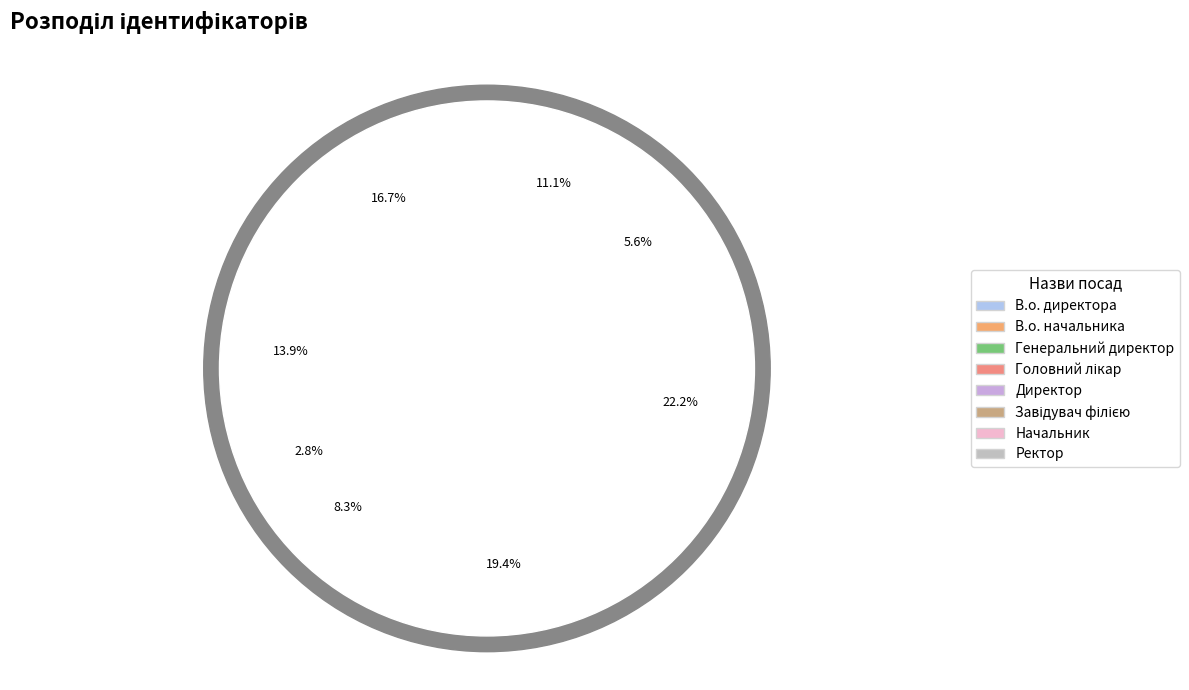

Count the number of slices in the pie.

8